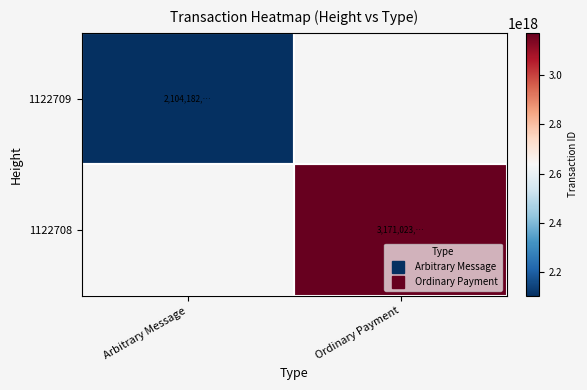

Which category has the highest value across all series?

Ordinary Payment